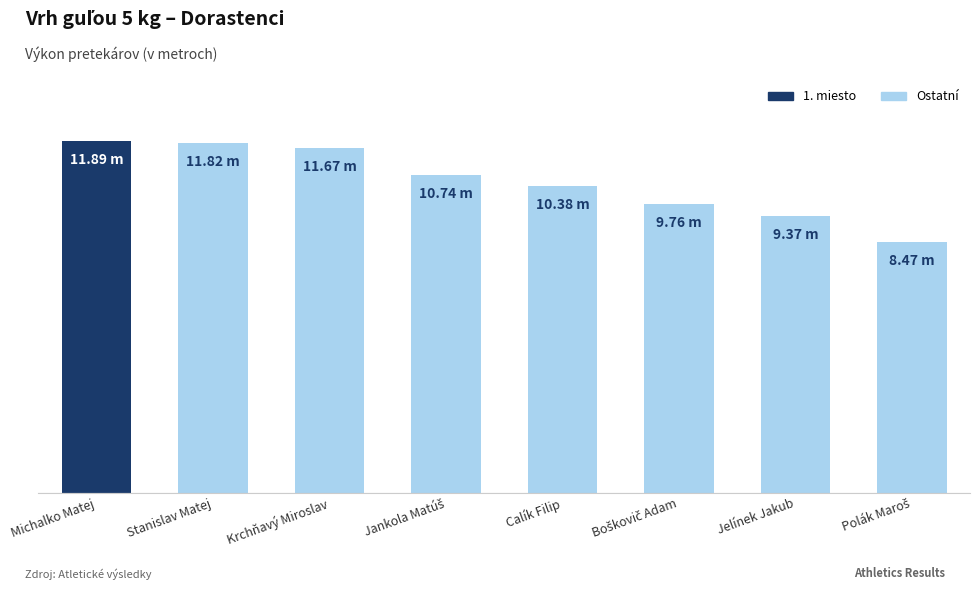

How many values are below 10?

3